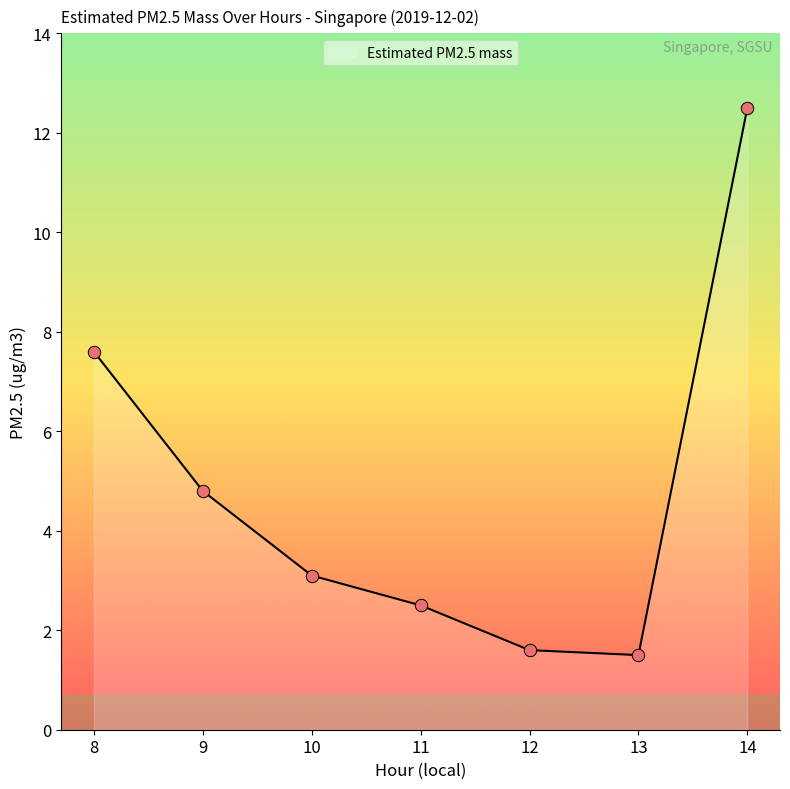

Approximately how many times larger is the value at 12 compared to 11?

0.6